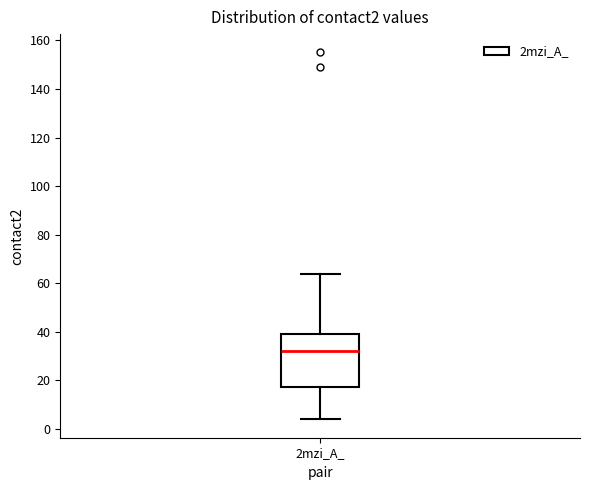

Transcribe this box plot: give where the median line is, the range the box spans, and where the two whiskers end, as read against the y-axis. The values are not printed on the chart, so give them approximately, as read against the axis.

median 32, box 18 to 40, whiskers 4 to 64